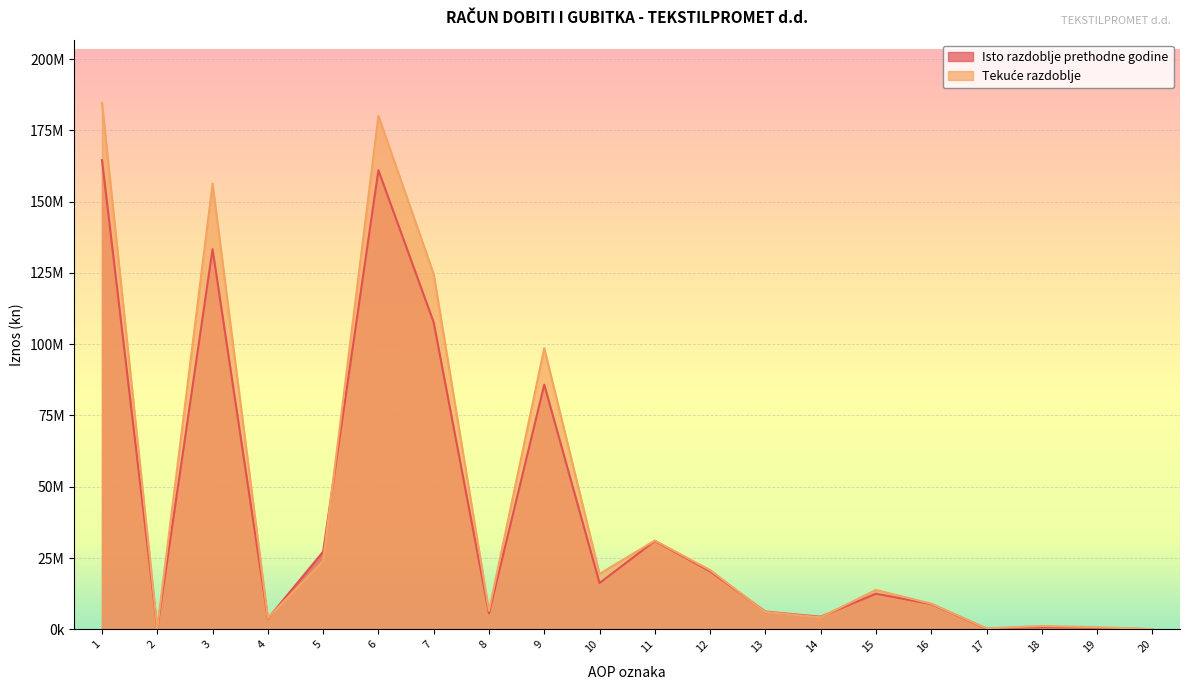

Where do Tekuće razdoblje and Isto razdoblje prethodne godine first cross each other?

4 and 5